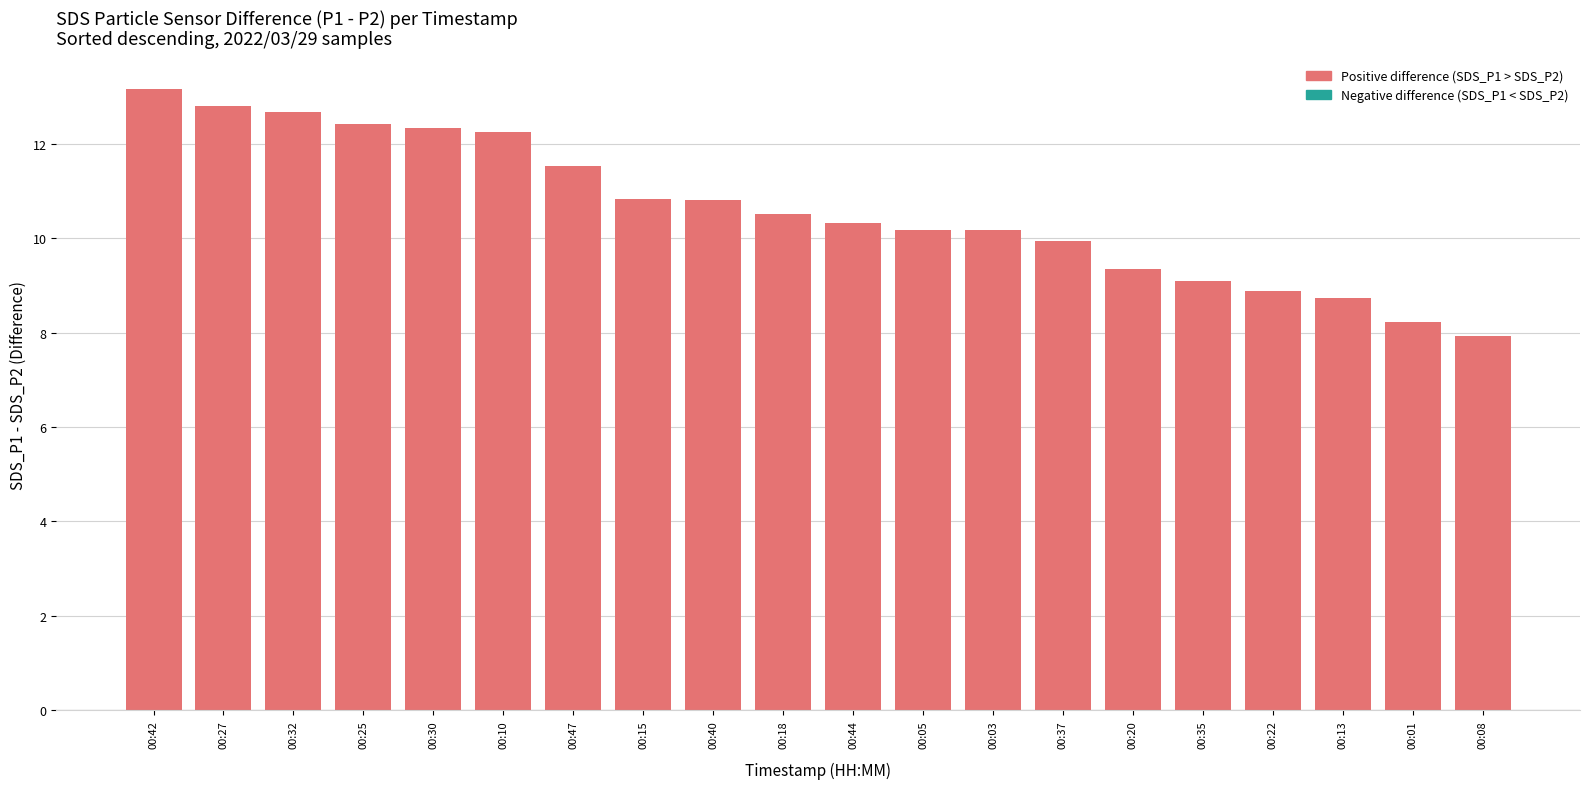

What position from the left is 00:25?

4